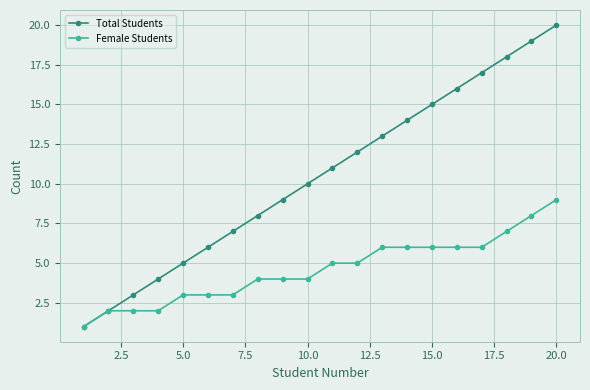

What is the greatest value displayed?

20